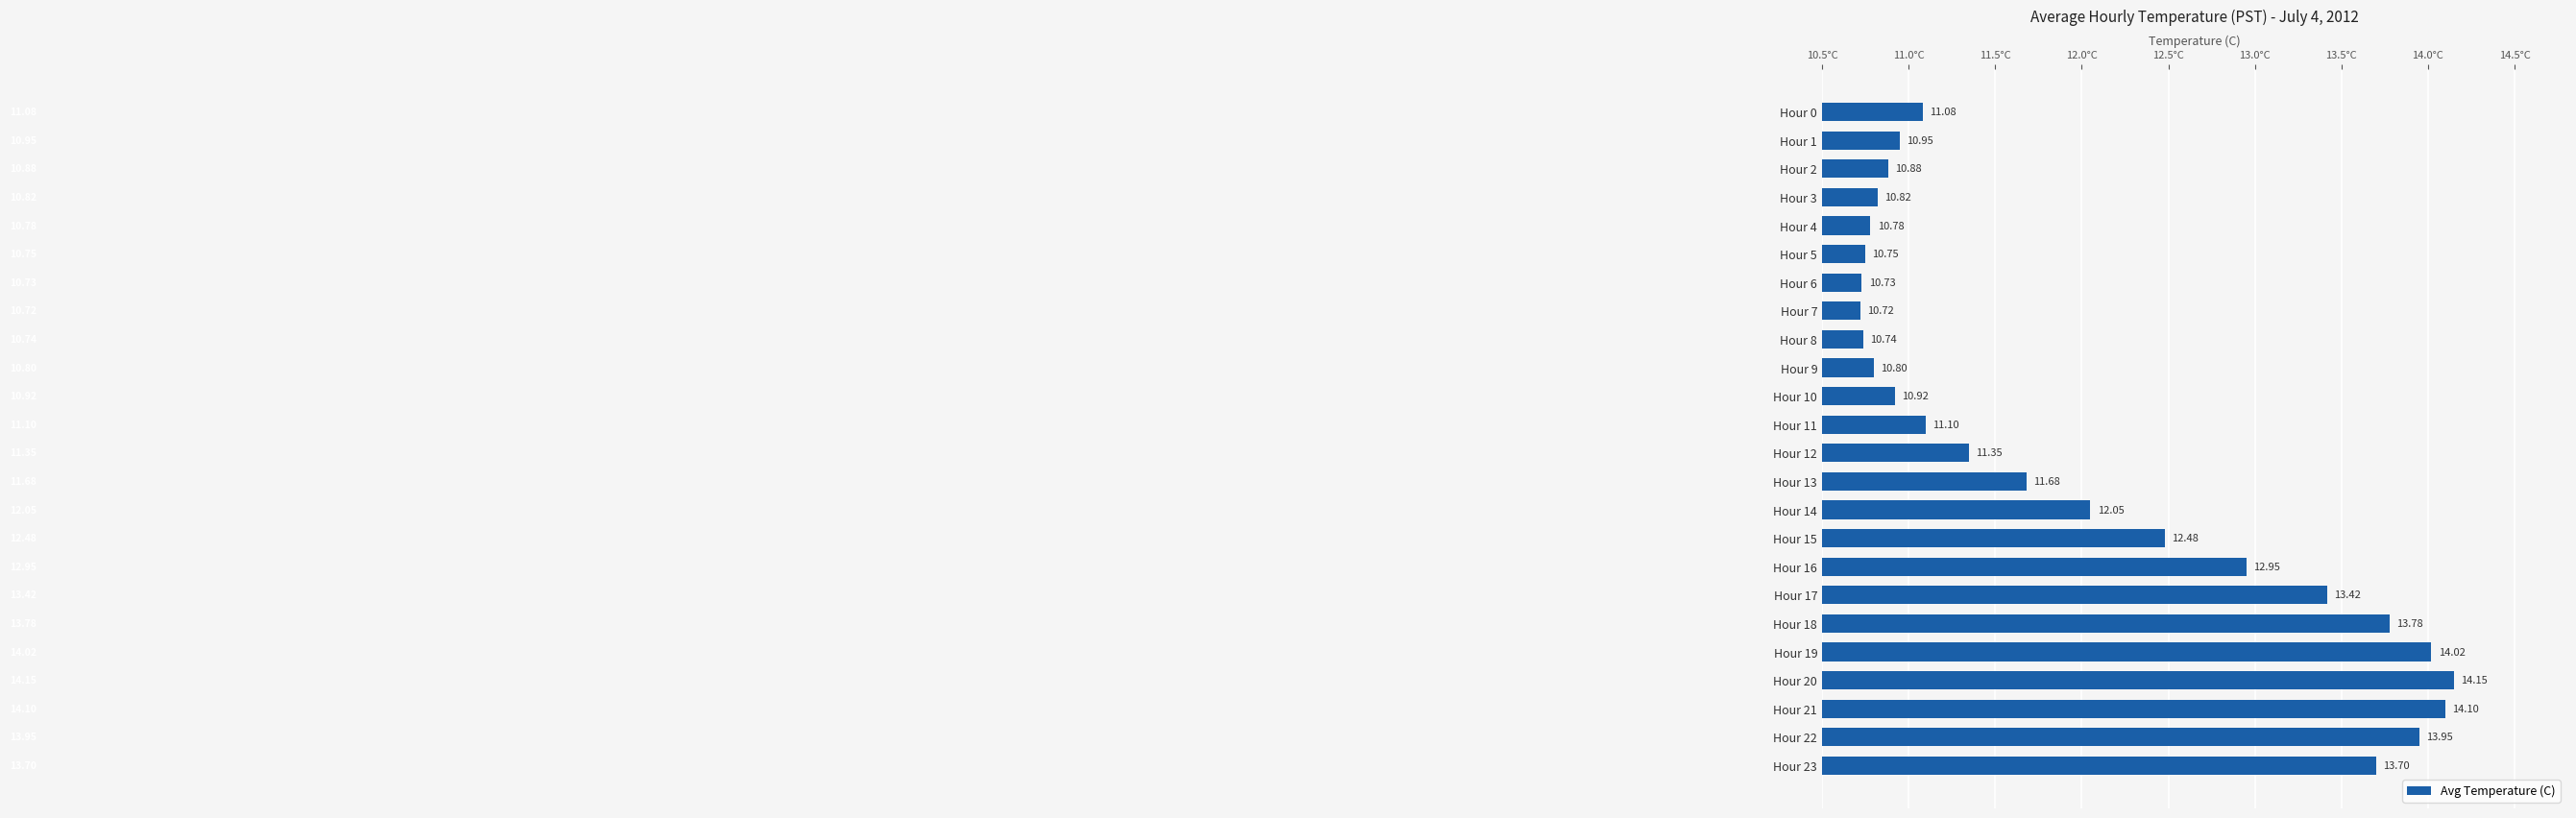

List the labels in order of value, smallest first.

Hour 7, Hour 6, Hour 8, Hour 5, Hour 4, Hour 9, Hour 3, Hour 2, Hour 10, Hour 1, Hour 0, Hour 11, Hour 12, Hour 13, Hour 14, Hour 15, Hour 16, Hour 17, Hour 23, Hour 18, Hour 22, Hour 19, Hour 21, Hour 20